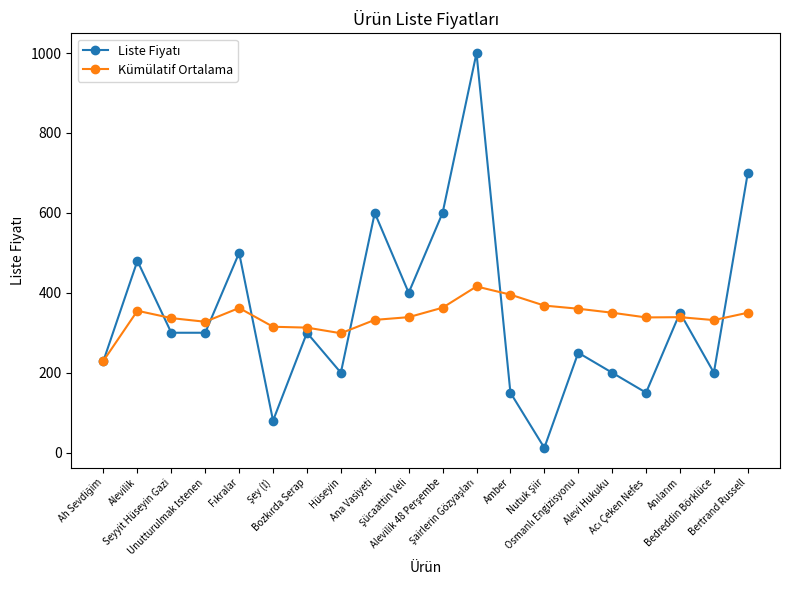

What is the label of the 19th point from the left?

Bedreddin Börklüce